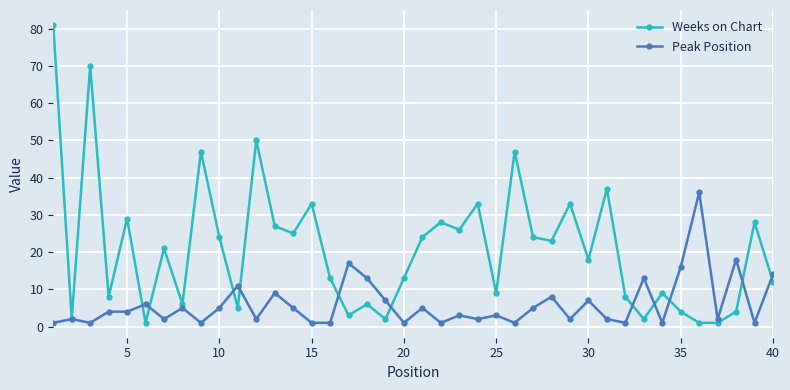

True or false: Weeks on Chart has more than 2 points higher than both neighbors.

True